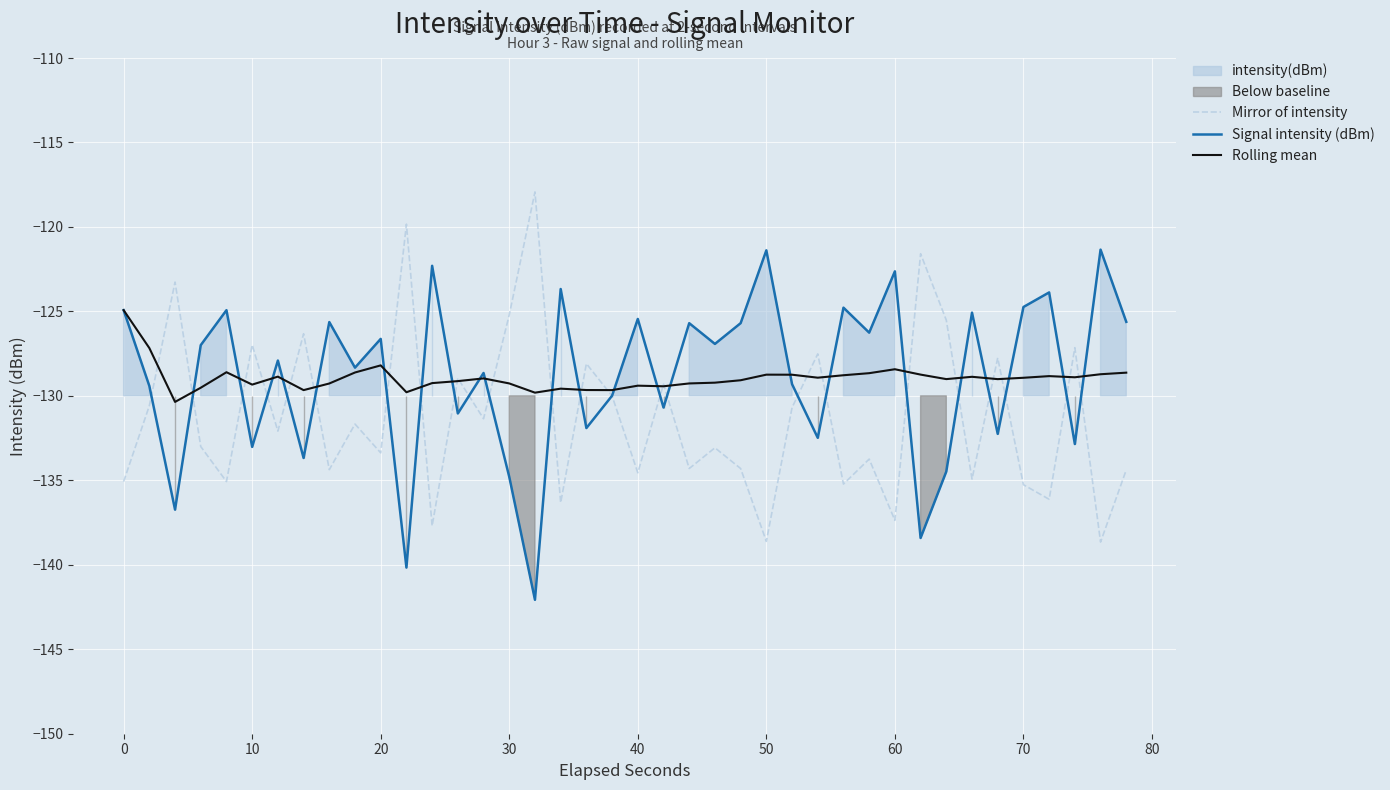

What is the maximum value for Mirror of intensity?

-117.9